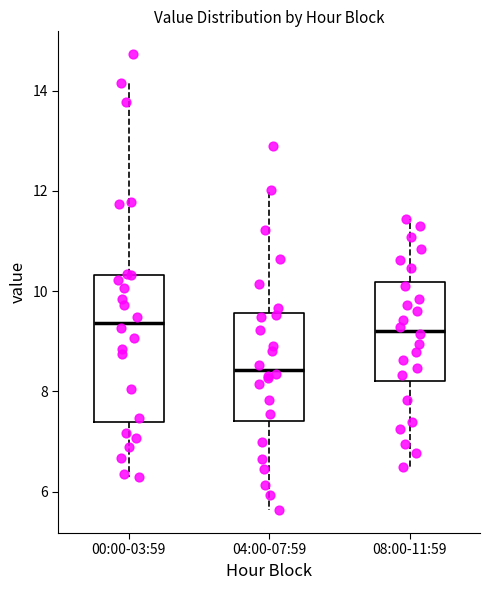

Where does the upper whisker of the box for 00:00-03:59 end on the y-axis? The values are not printed on the chart, so give them approximately, as read against the axis.

14.2